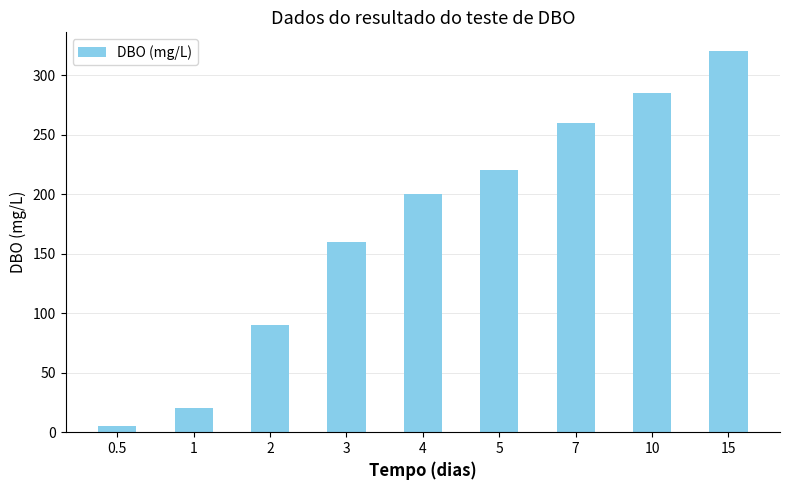

Which has a higher value, 5 or 10?

10